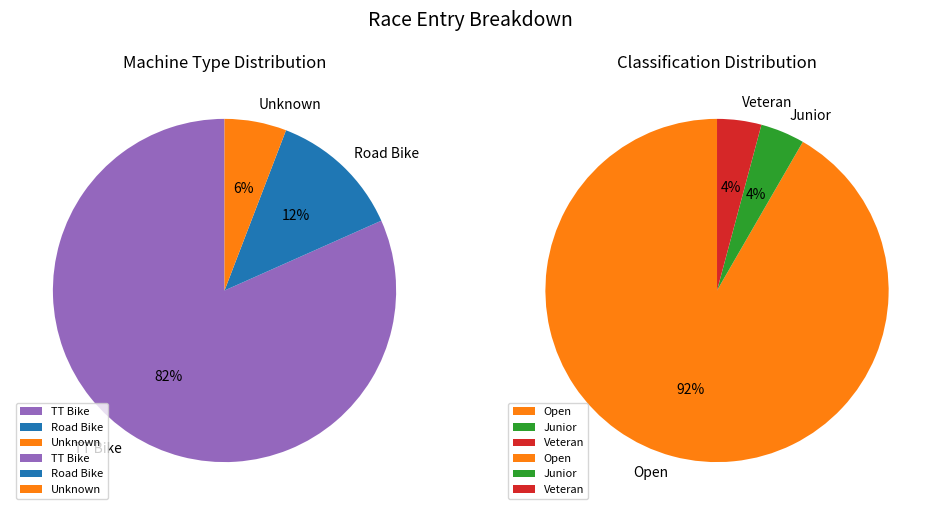

What percentage is the TT Bike slice, to the nearest percent?

82%